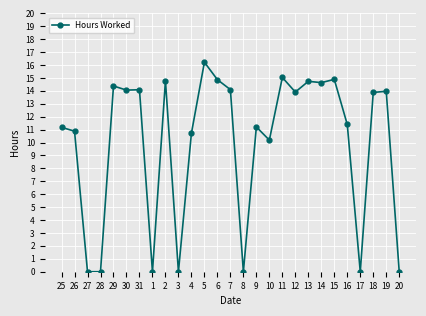

The value at 31 is 14.1. True or false?

True